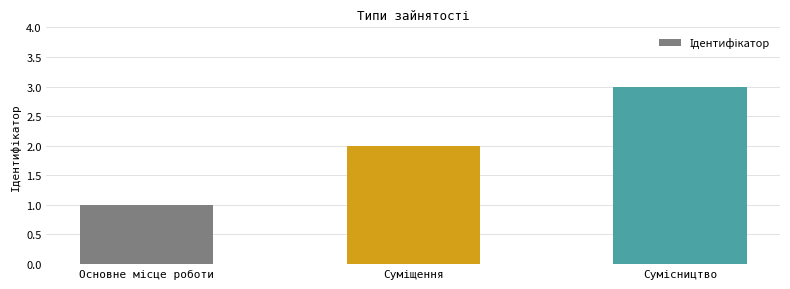

What is the sum of all values?

6